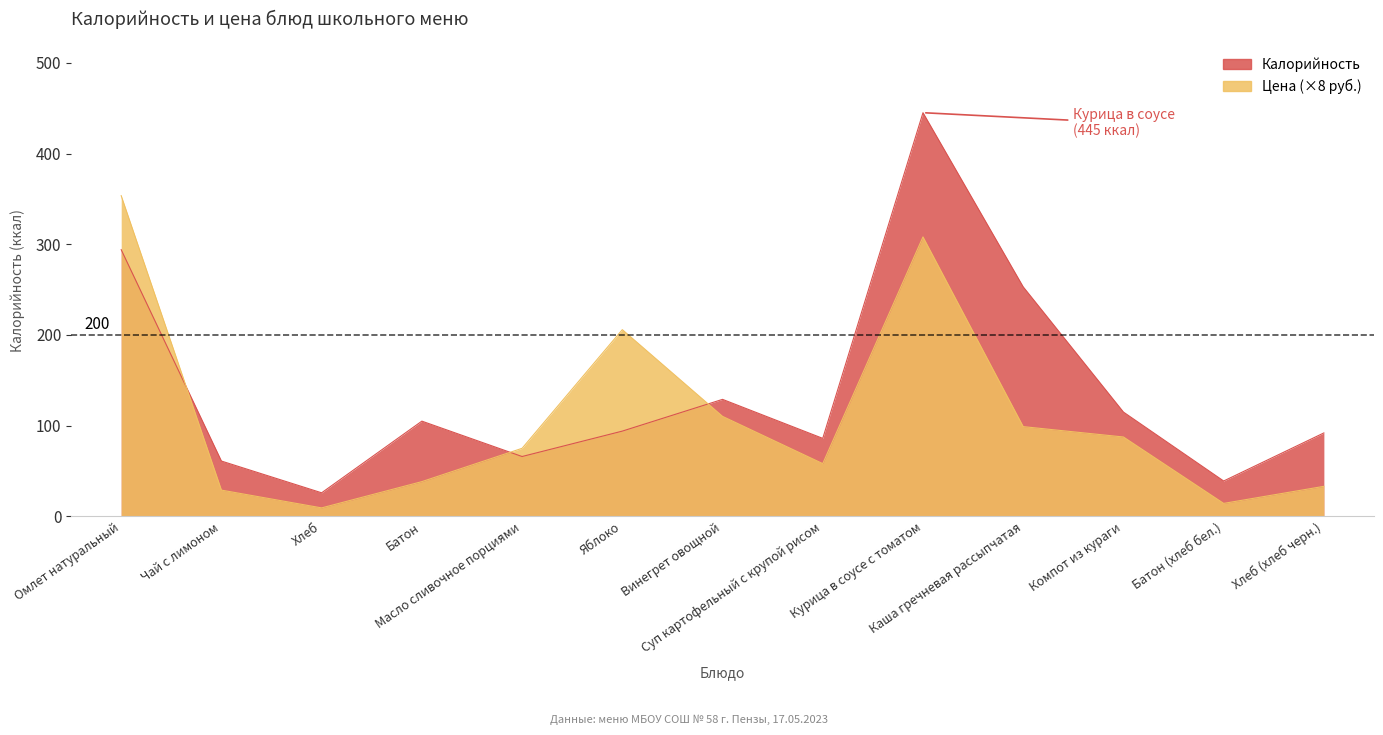

What are all the series names shown in the legend?

Калорийность, Цена